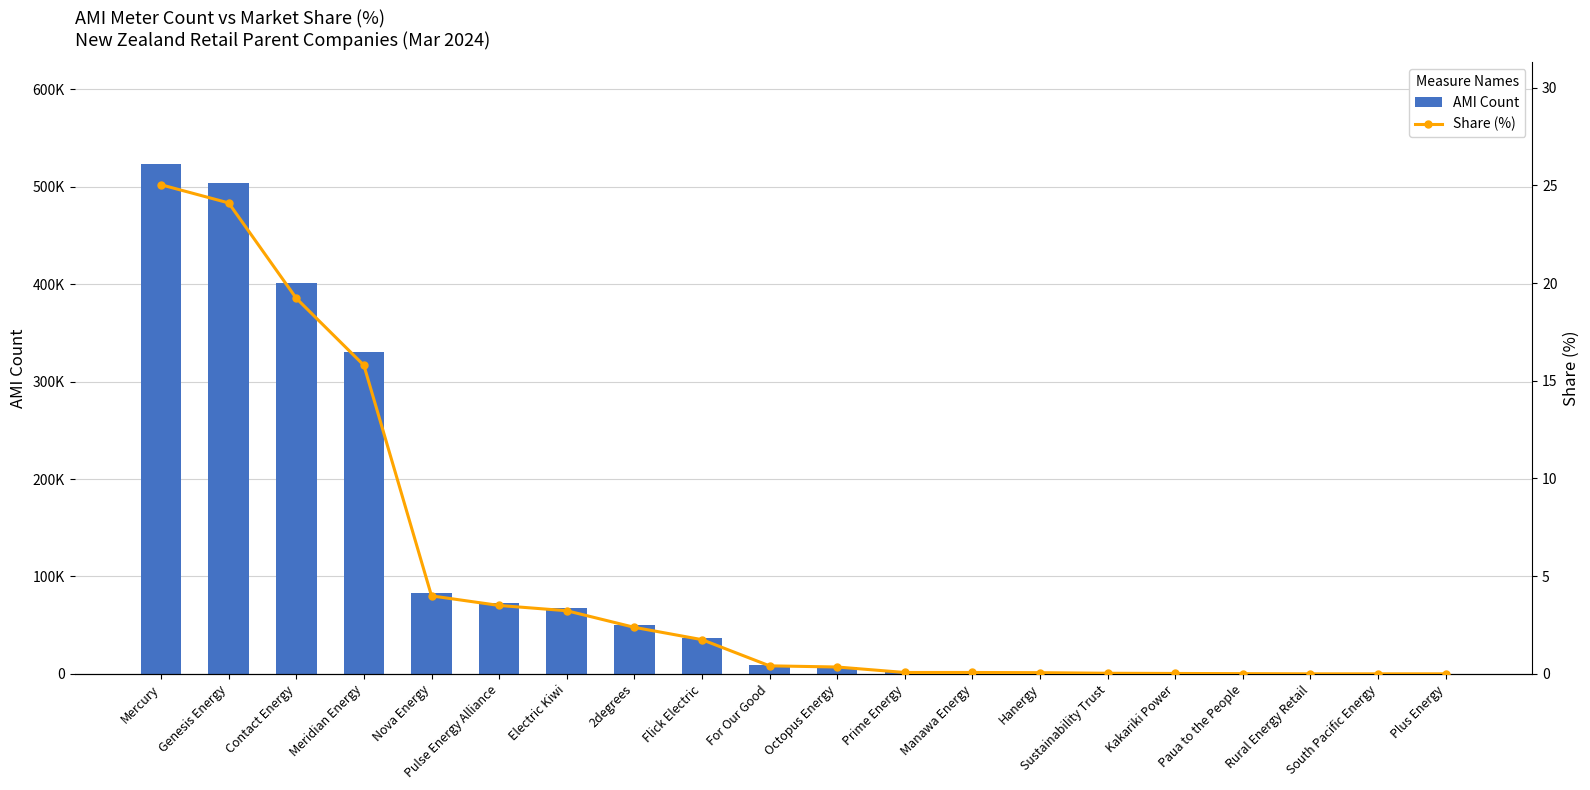

Where is AMI Count nearest to the value 261584?

Meridian Energy